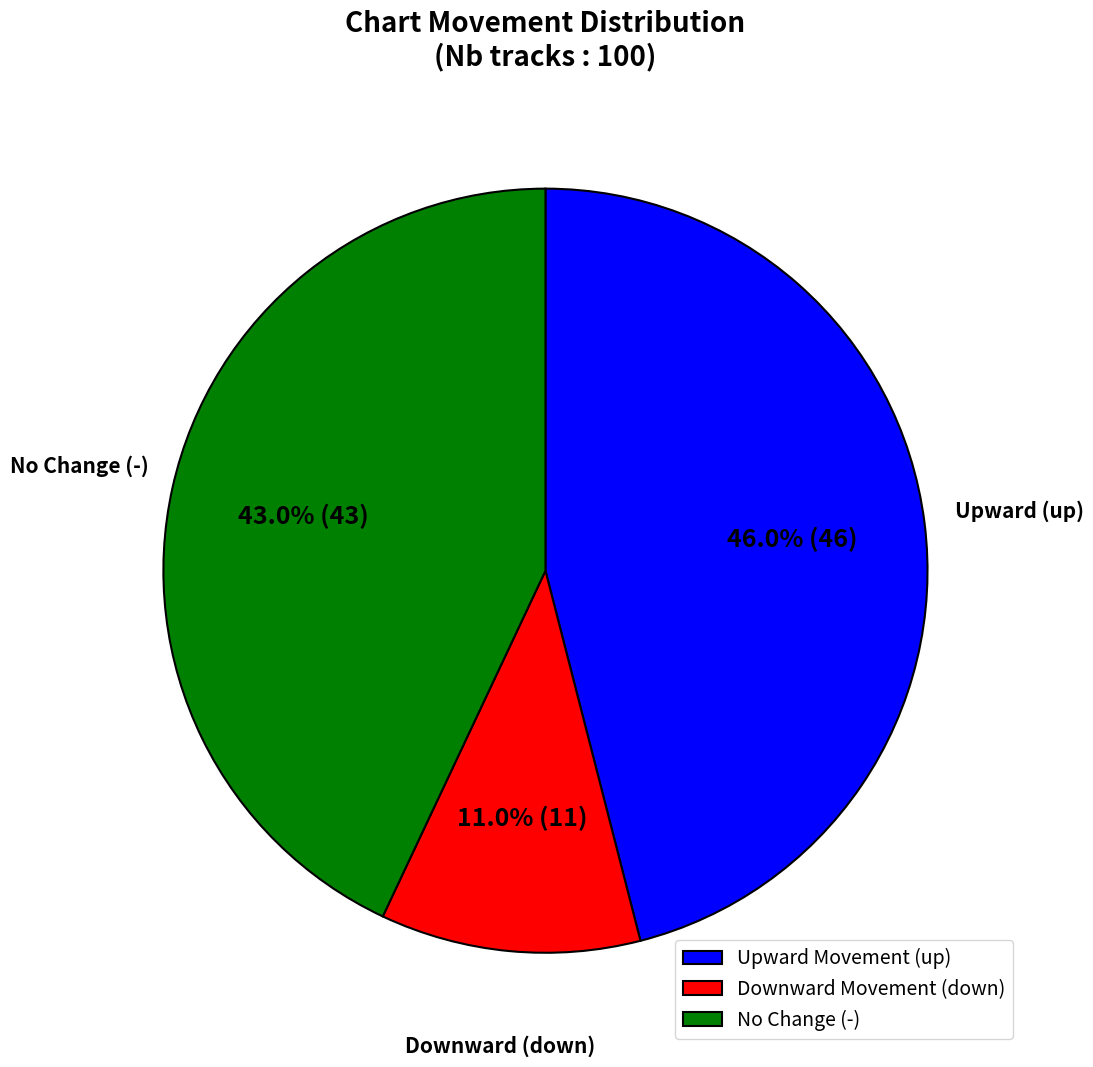

Which category has the smallest portion of the pie?

Downward Movement (down)